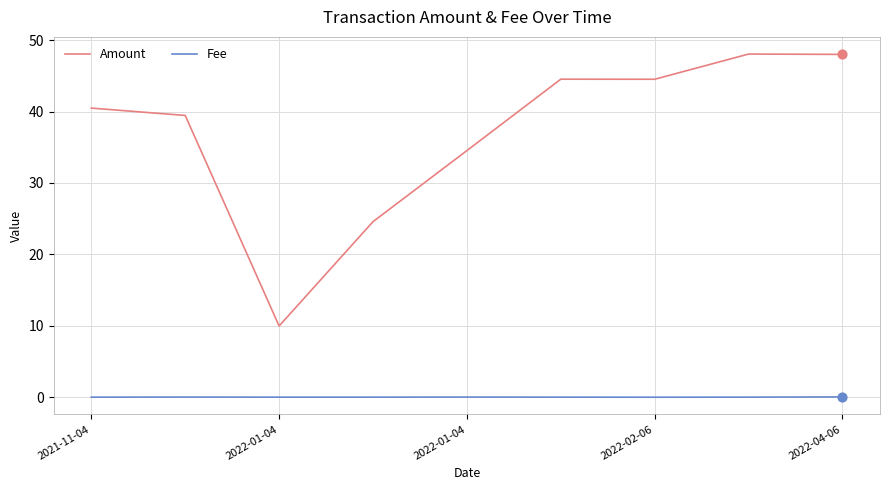

At how many categories does at least one series exceed 24?

8